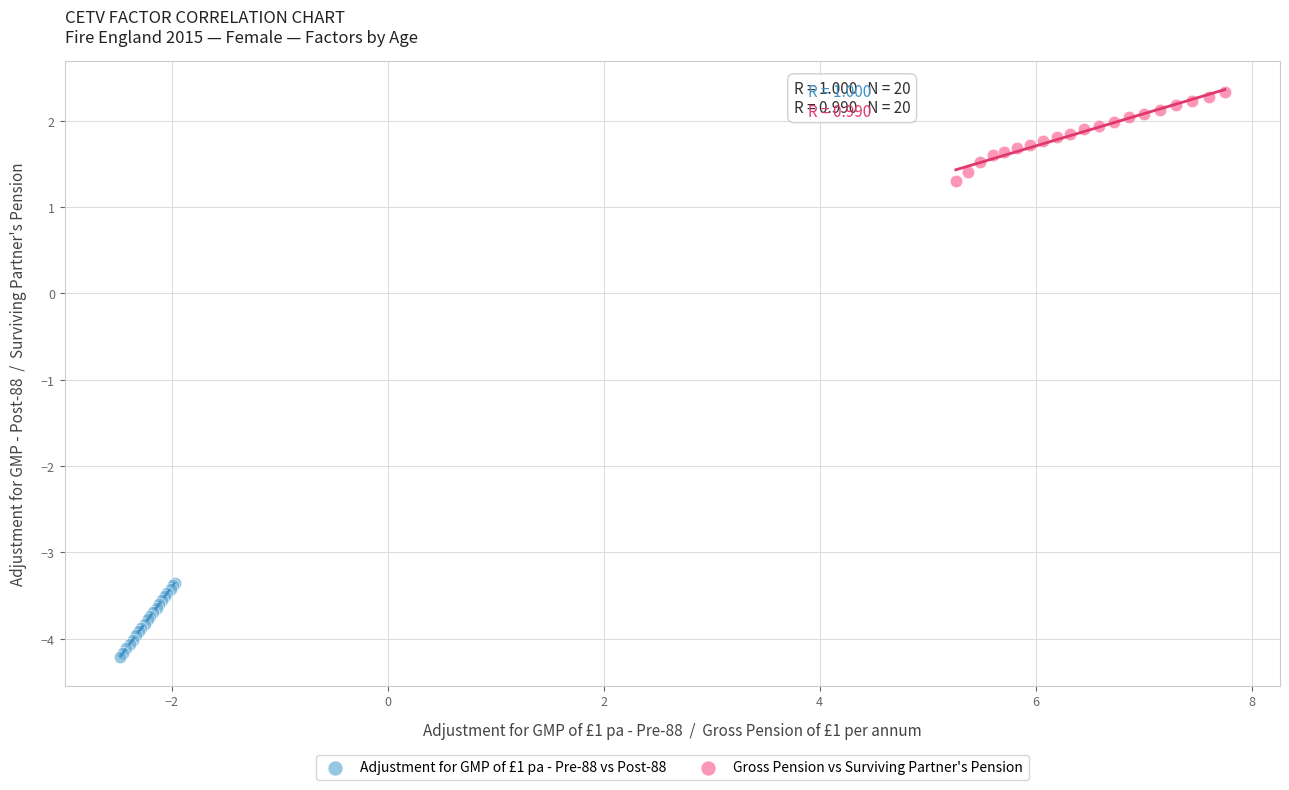

Which series has the widest spread of Y values?

Gross Pension vs Surviving Partner's Pension